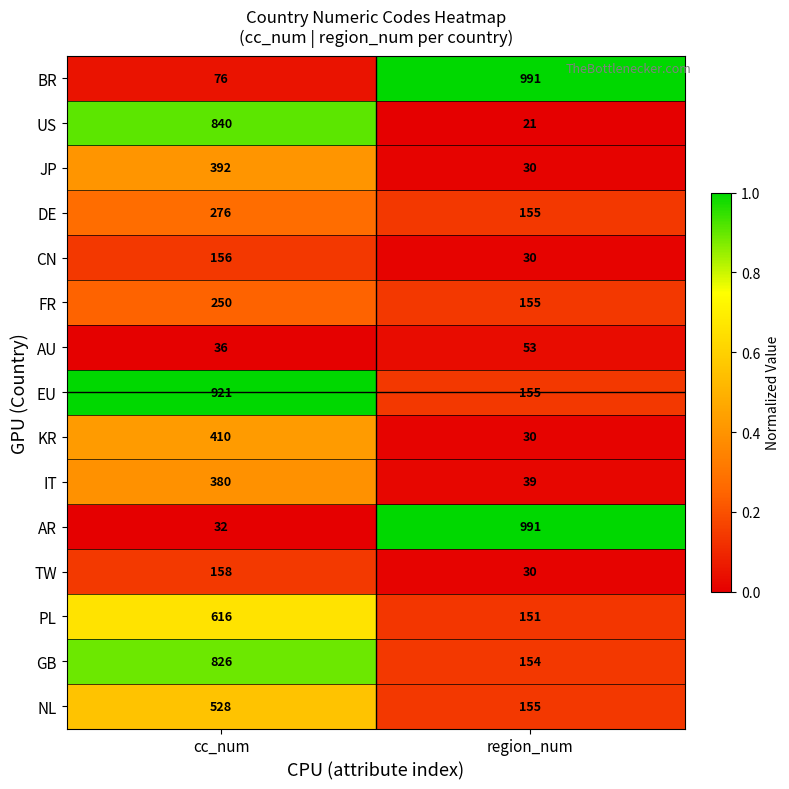

The value of JP at cc_num is 701. True or false?

False